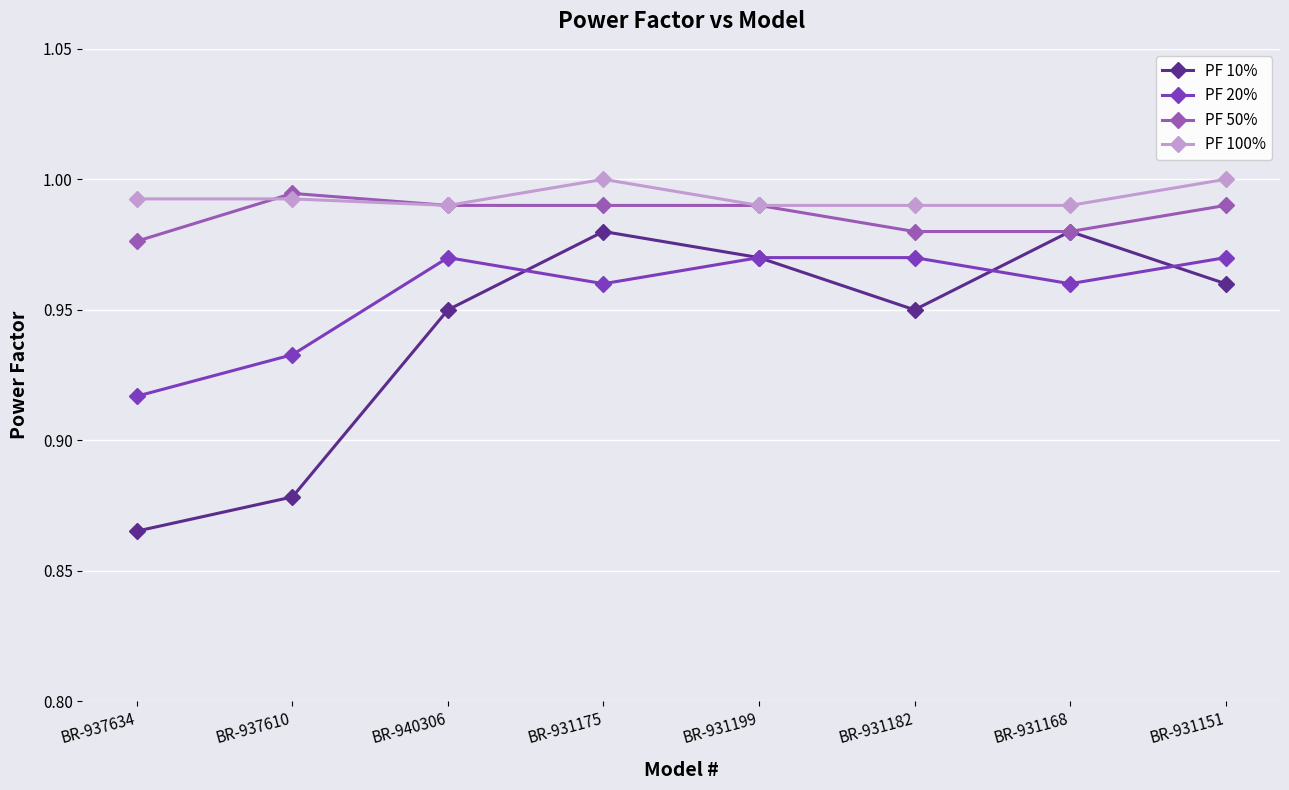

Where is the first local maximum for PF 20%?

BR-940306